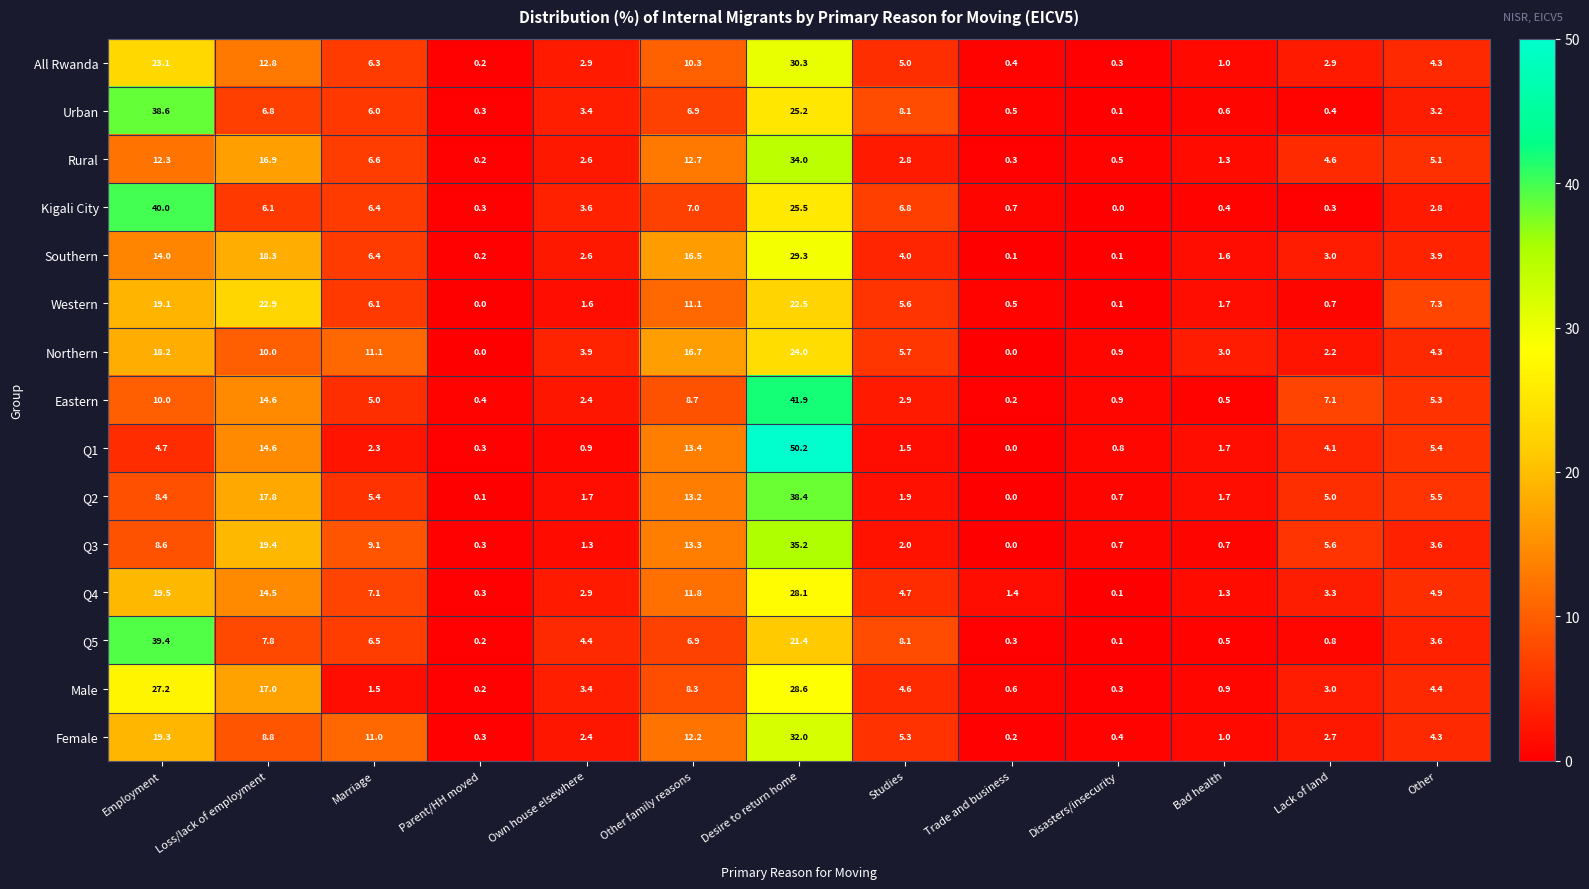

Between Desire to return home and Disasters/insecurity, which series saw the biggest shift?

Q1